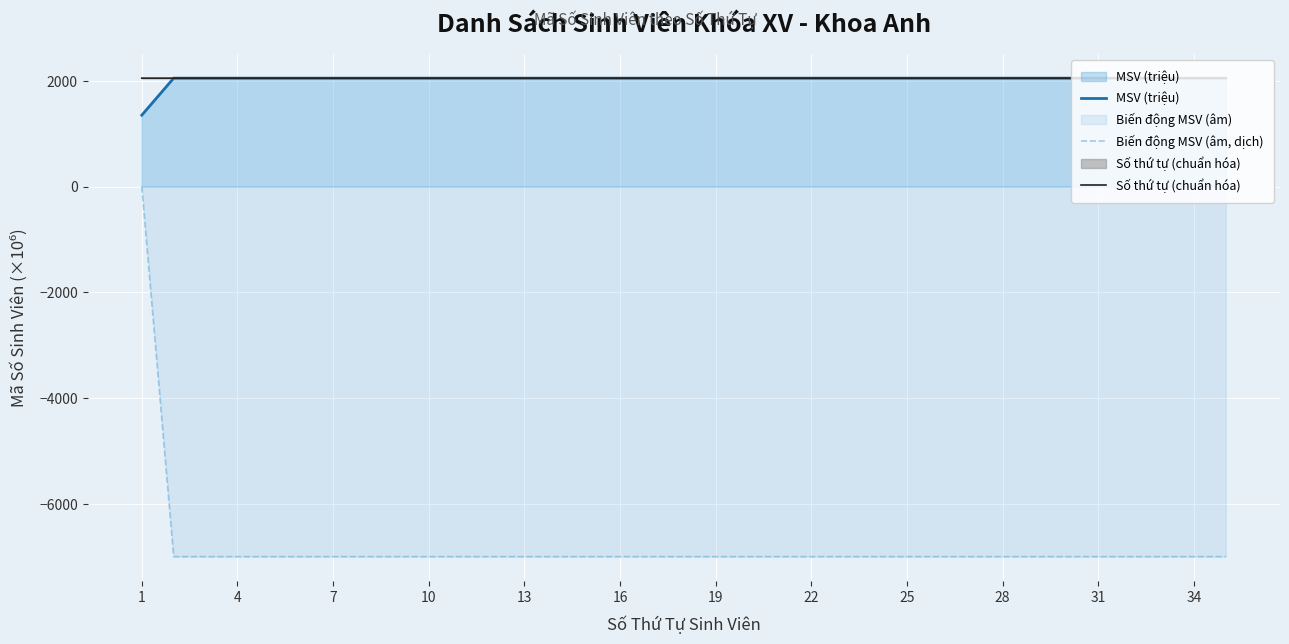

What is the minimum value shown in the chart?

-7000.0